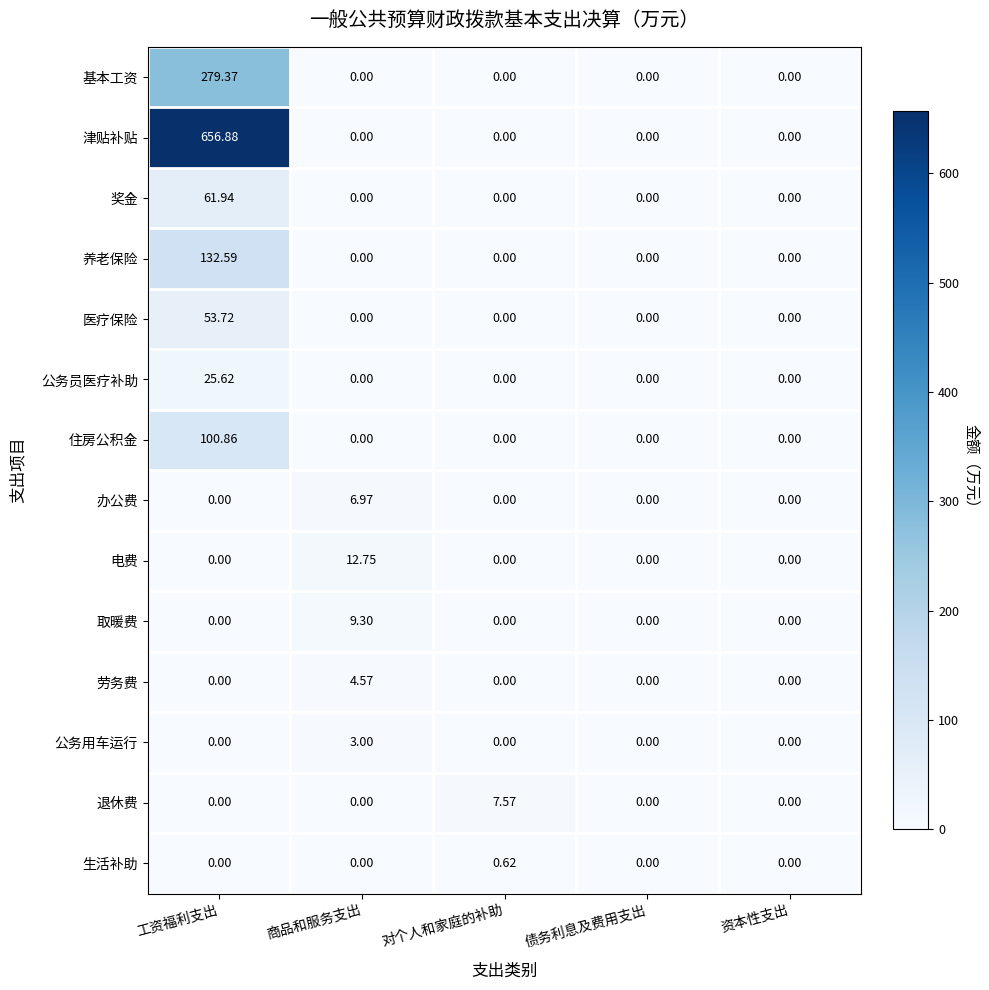

Which series changed the most between 对个人和家庭的补助 and 资本性支出?

退休费